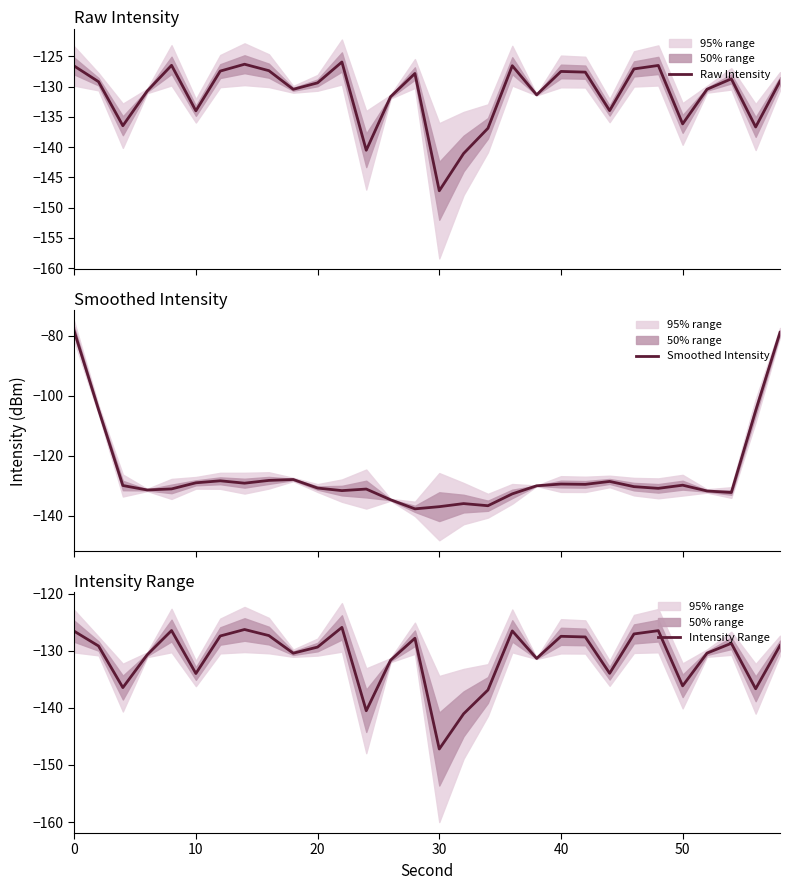

The value of Intensity Range at 30 is -147.2. True or false?

True